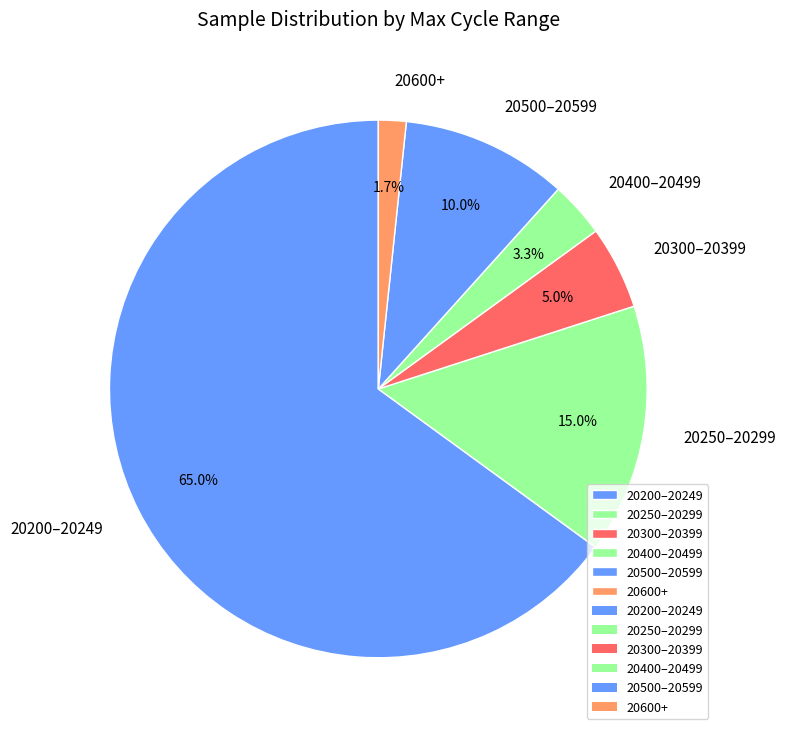

What is the largest slice in the pie chart?

20200–20249